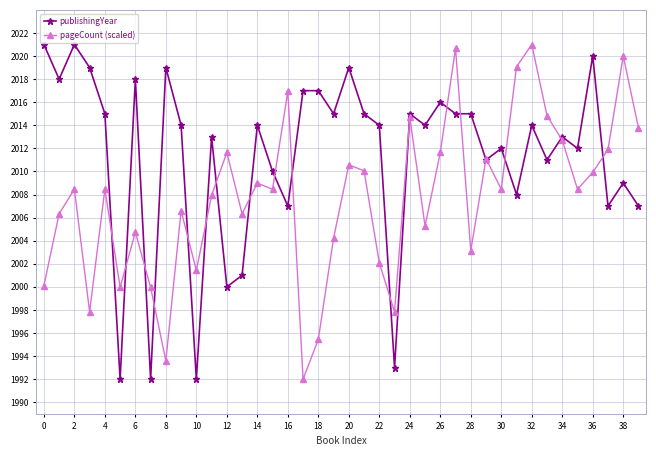

Which series ends up on top after the final intersection of pageCount (scaled) and publishingYear?

pageCount (scaled)